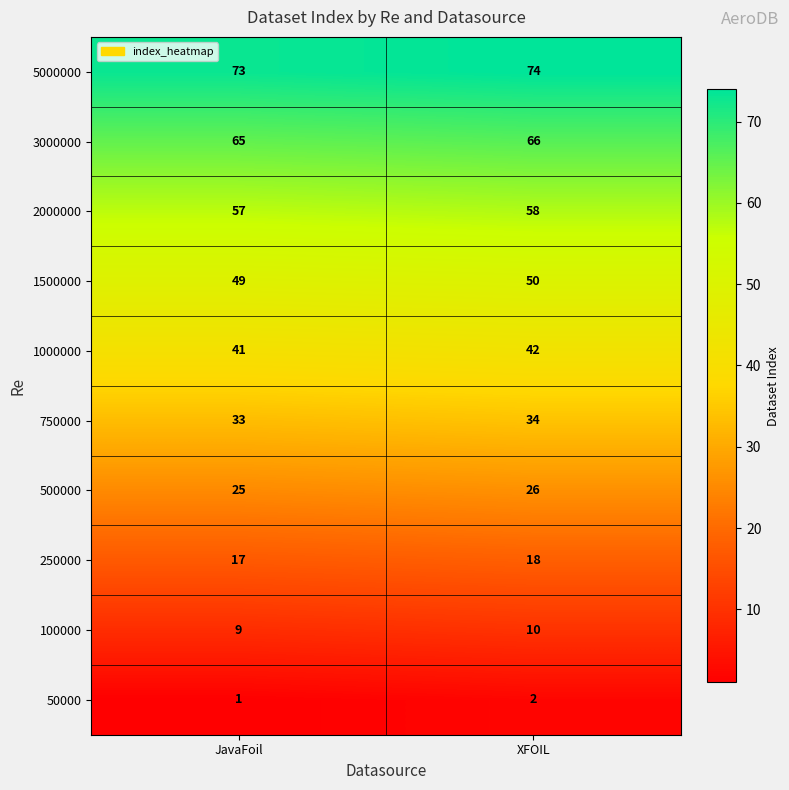

Reading left to right, extract all data points from this chart.

5000000: 73	74
3000000: 65	66
2000000: 57	58
1500000: 49	50
1000000: 41	42
750000: 33	34
500000: 25	26
250000: 17	18
100000: 9	10
50000: 1	2